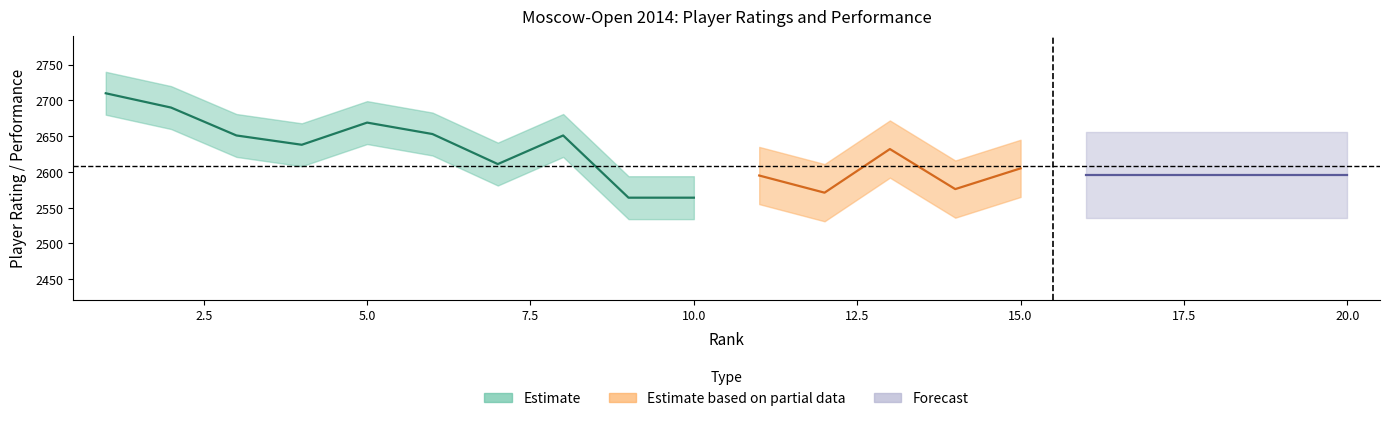

Which has a higher value, 11 or 5?

5